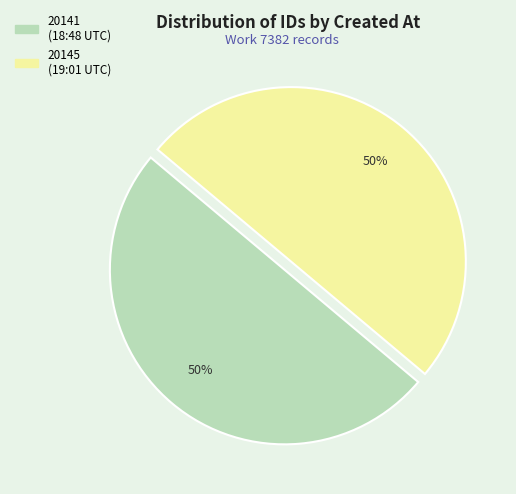

To the nearest percent, what is the average slice percentage?

50%